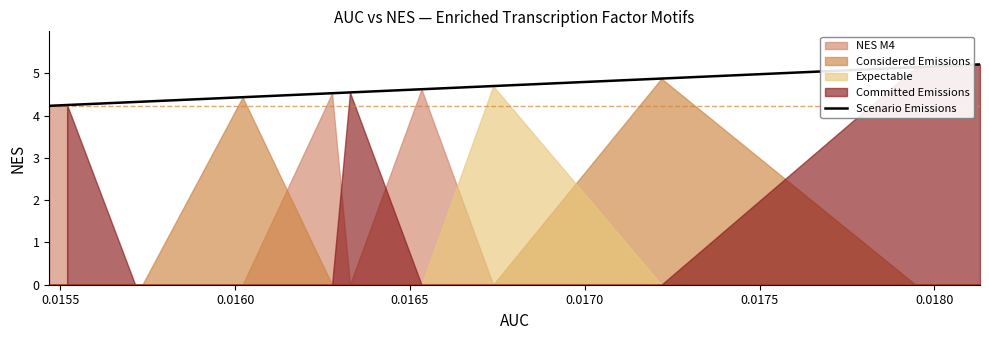

What is the sum of all values?

68.2